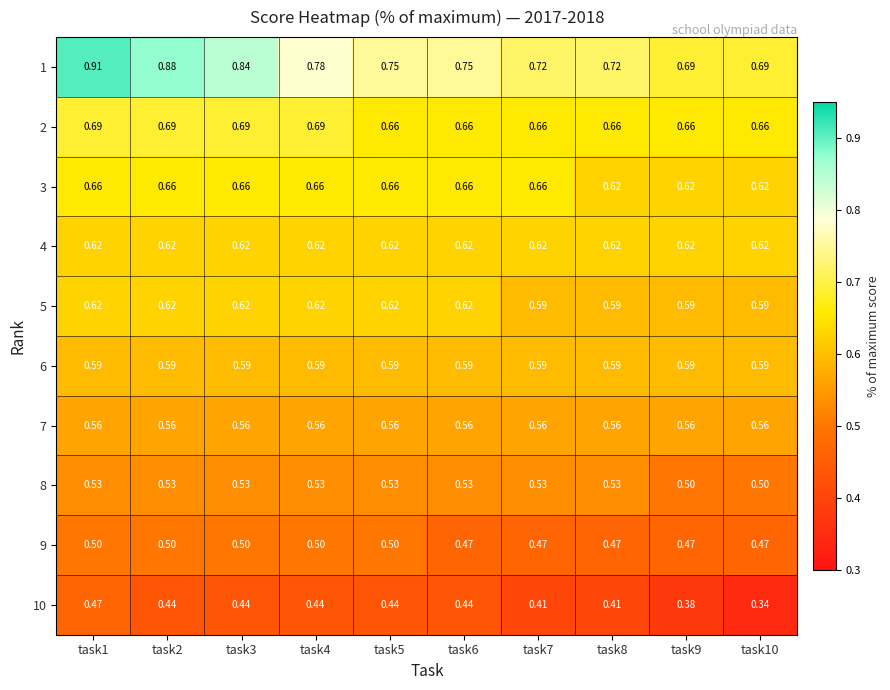

What is the greatest value displayed?

0.9